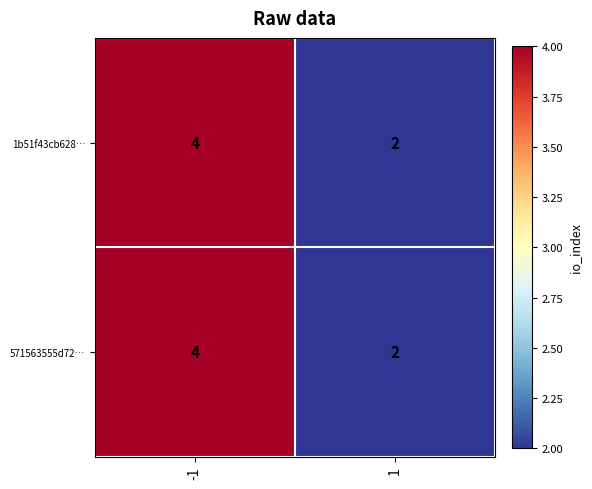

What is the approximate value of 1b51f43cb628… at -1?

4